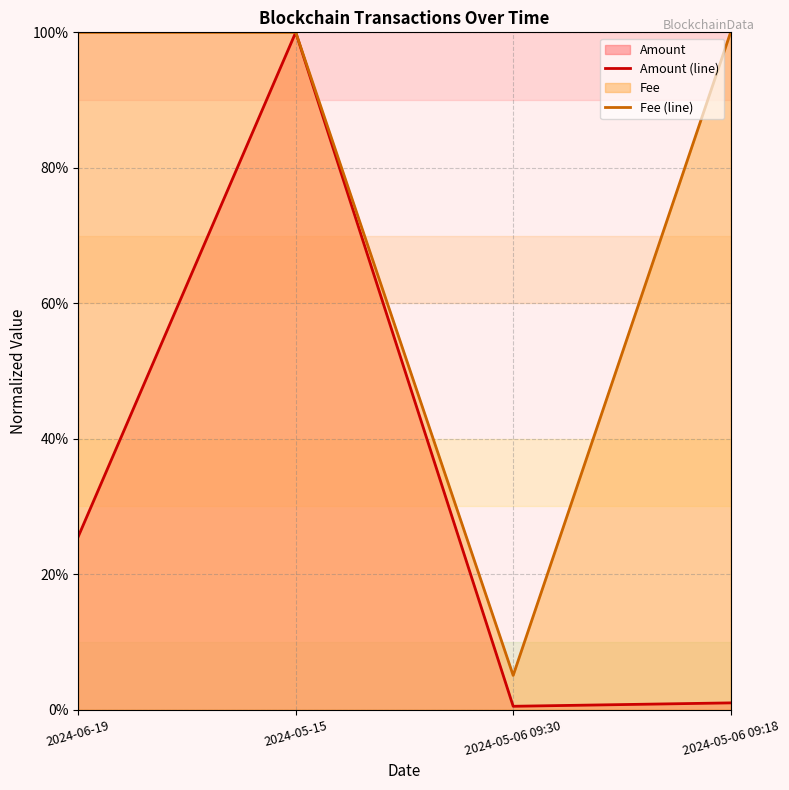

Rank the series by their maximum value, from highest to lowest.

Amount (line), Fee (line)